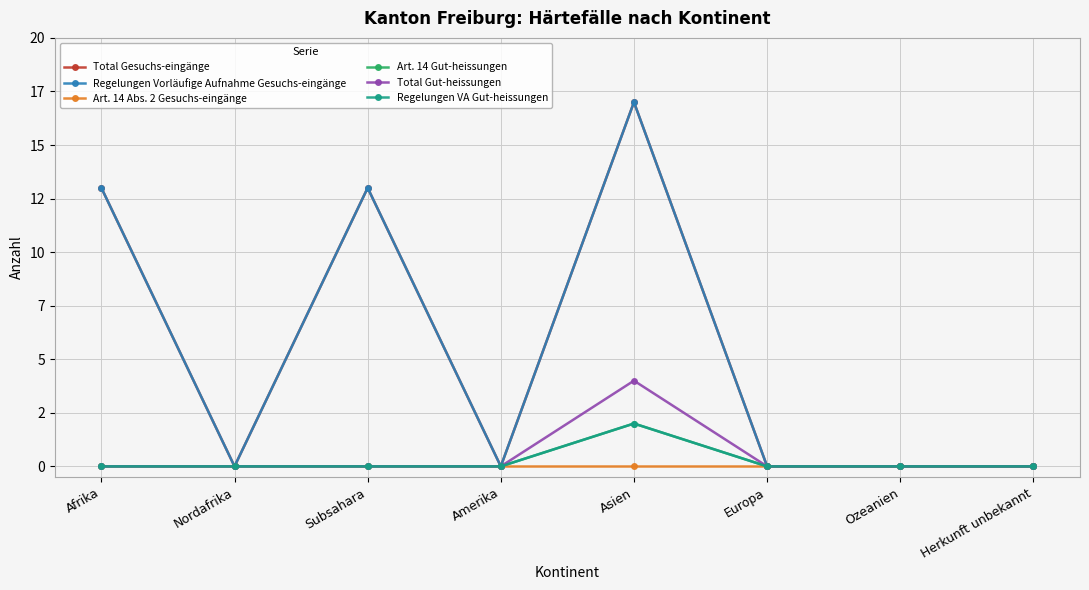

At which label is Regelungen Vorläufige Aufnahme Gesuchs-eingänge closest to 8?

Afrika